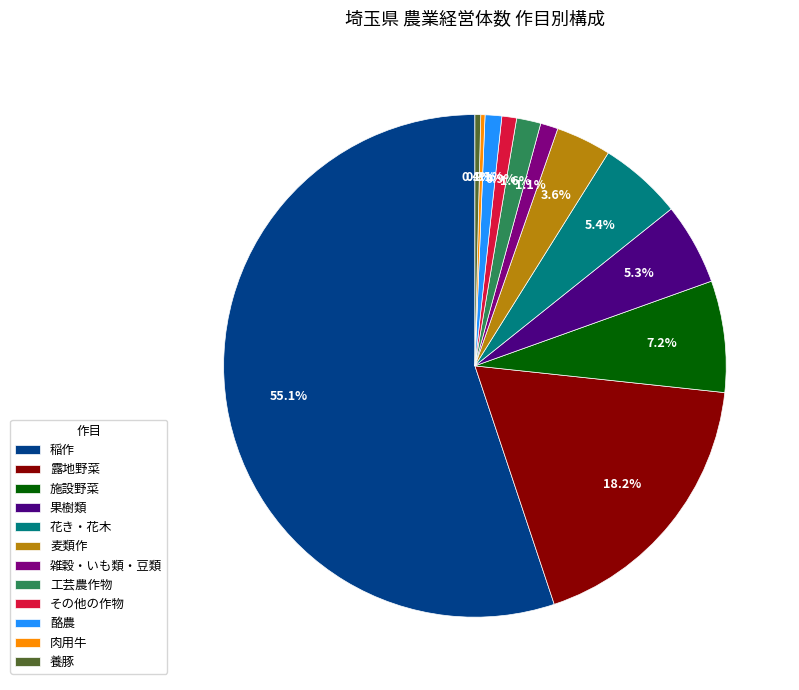

Does 花き・花木 represent more than half of the total?

No